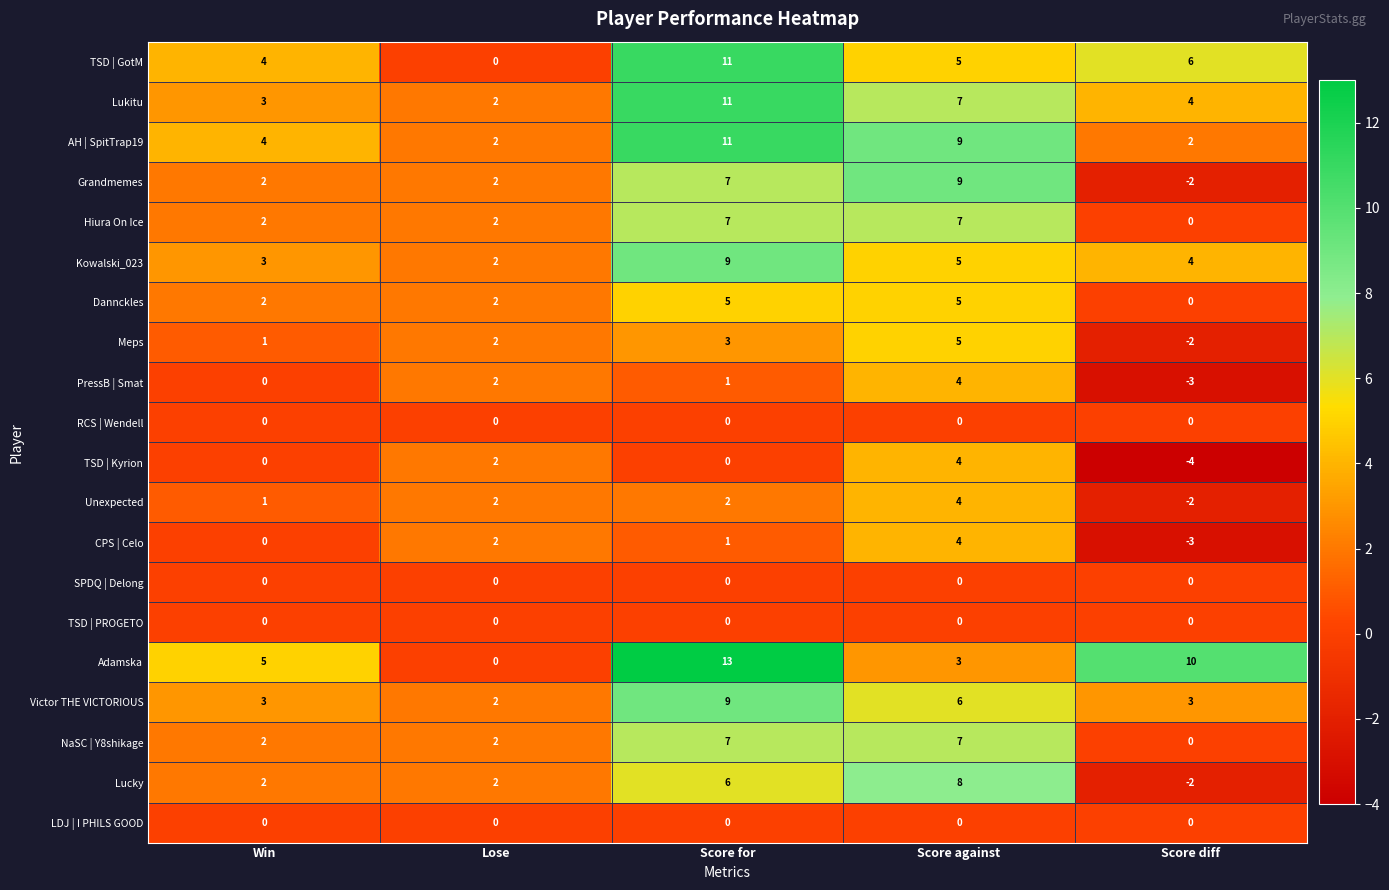

At which label does Kowalski_023 first exceed 4?

Score for